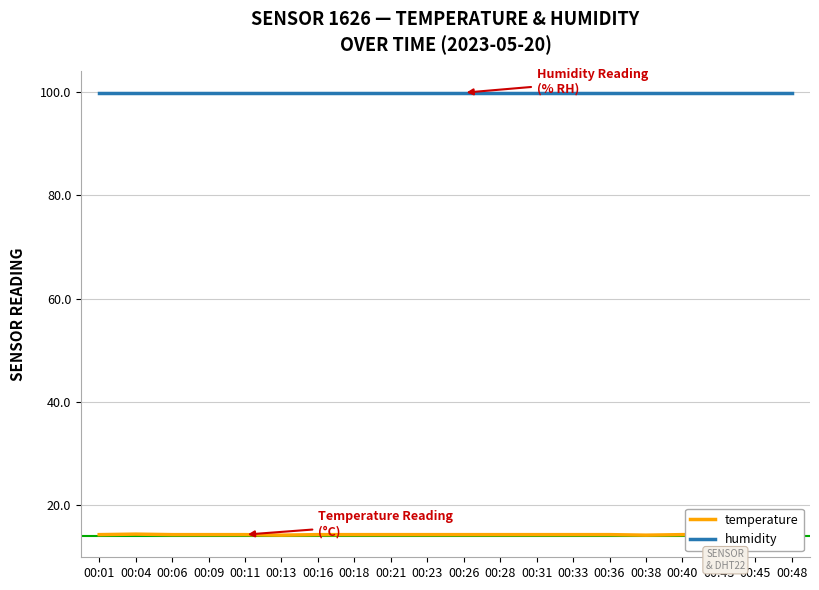

True or false: humidity and temperature intersect in this chart.

False